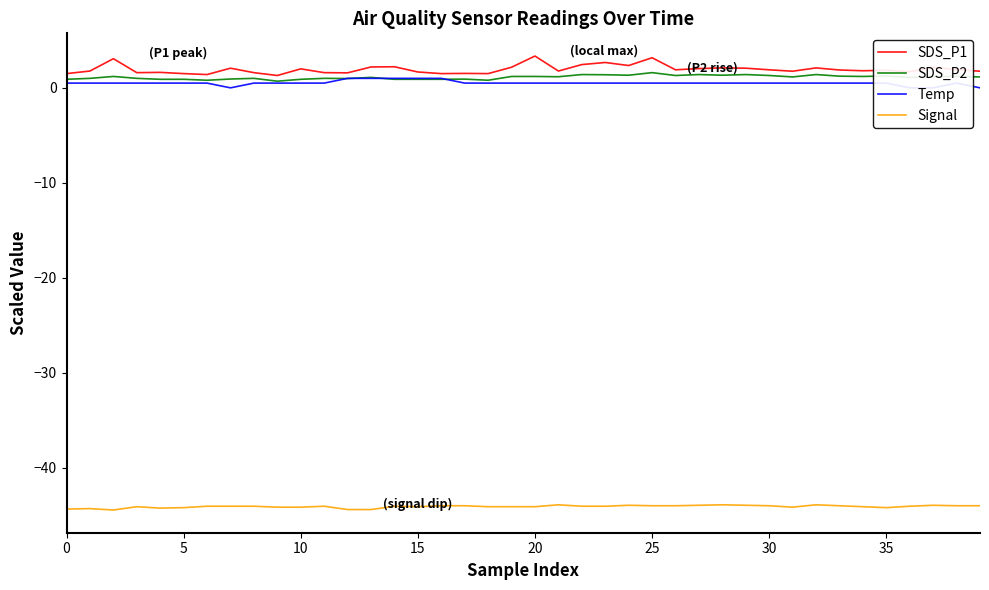

At which label does Signal first exceed -44?

21